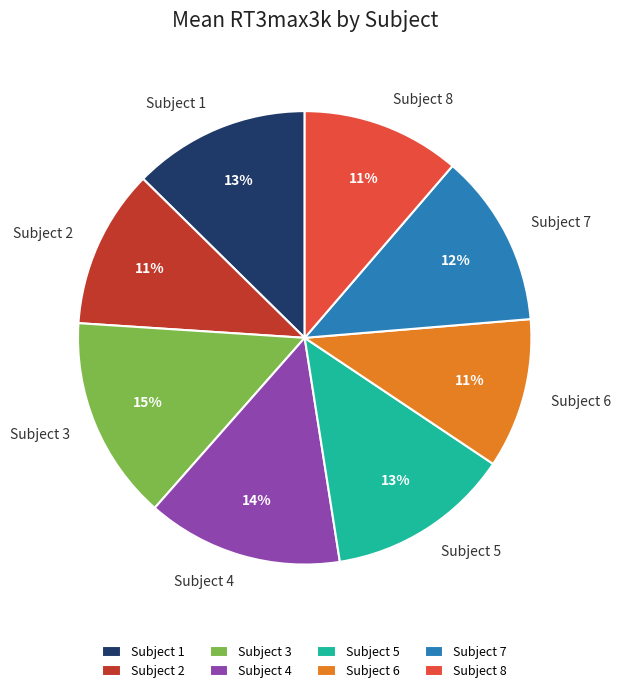

Is the sum of Subject 1 and Subject 8 greater than half?

No